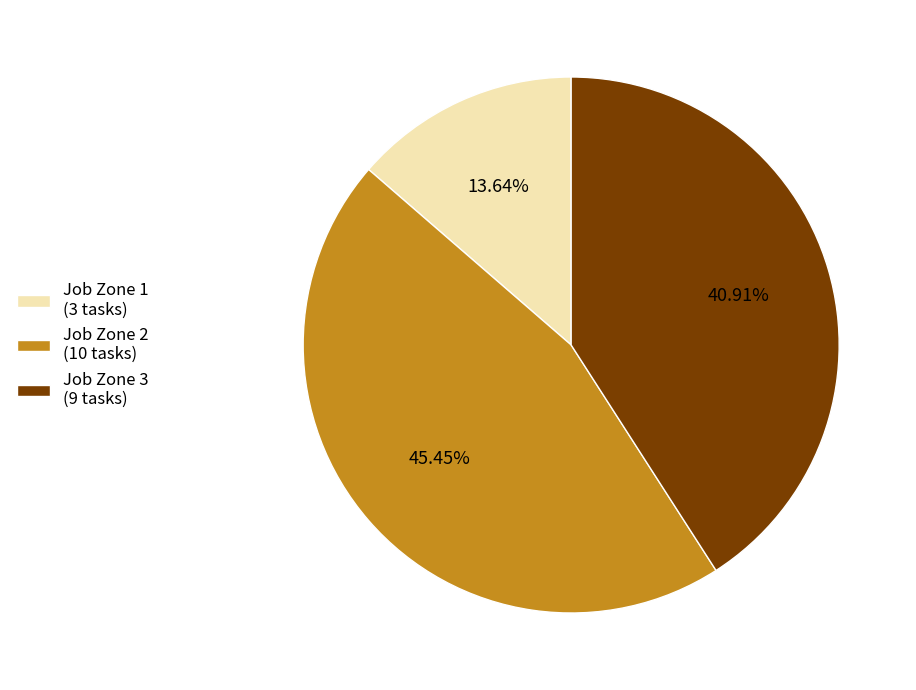

To the nearest percent, what is the difference between the largest and smallest slice percentages?

32%